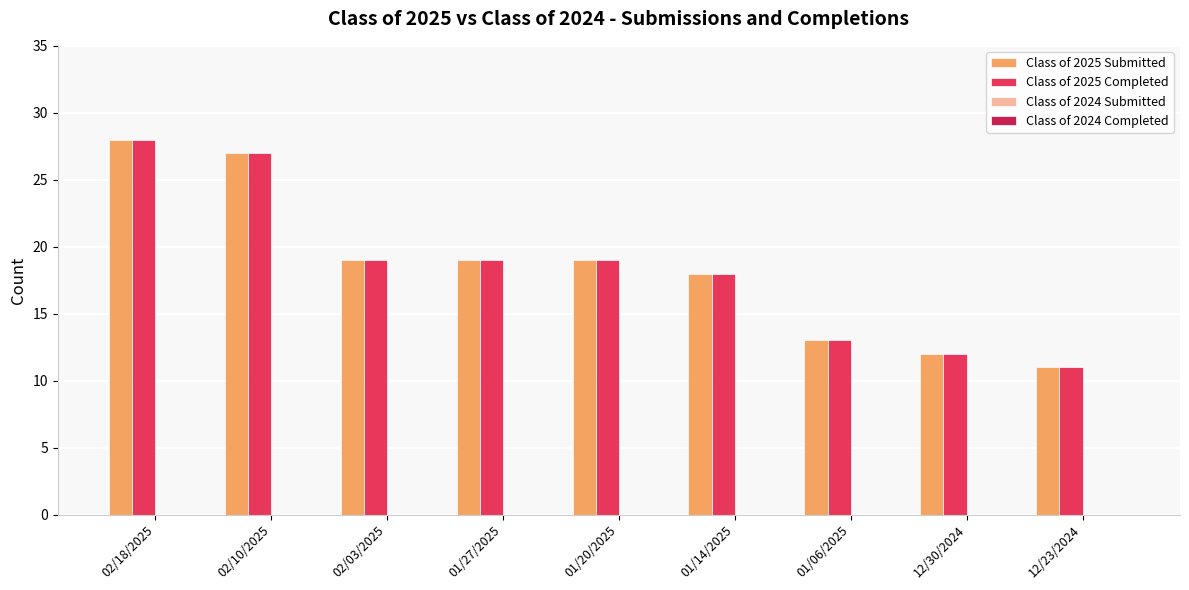

Is the value of Class of 2025 Submitted at 01/06/2025 greater than the value of Class of 2025 Completed at 02/10/2025?

No